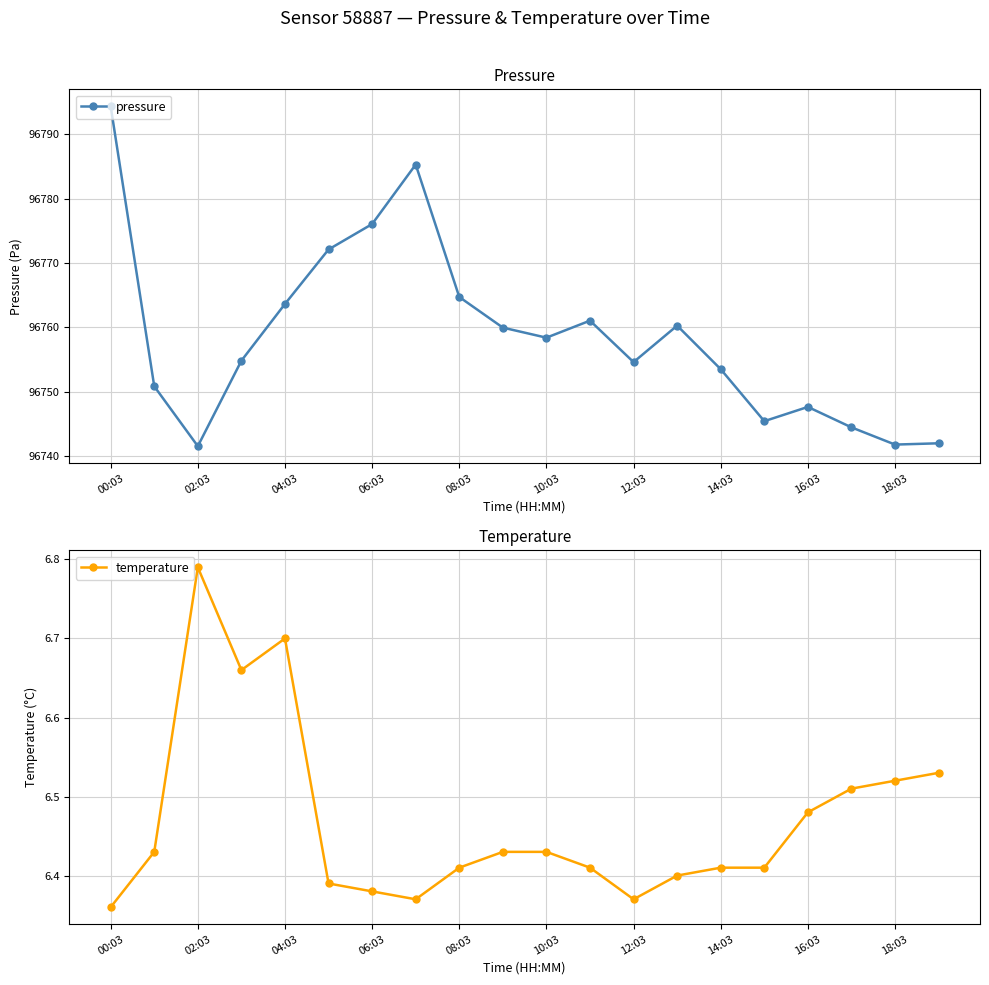

What is the sum of all temperature values?

129.4